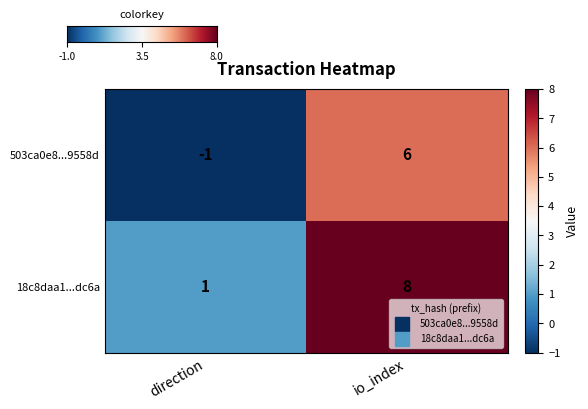

What is the approximate value of 503ca0e8...9558d at io_index?

6